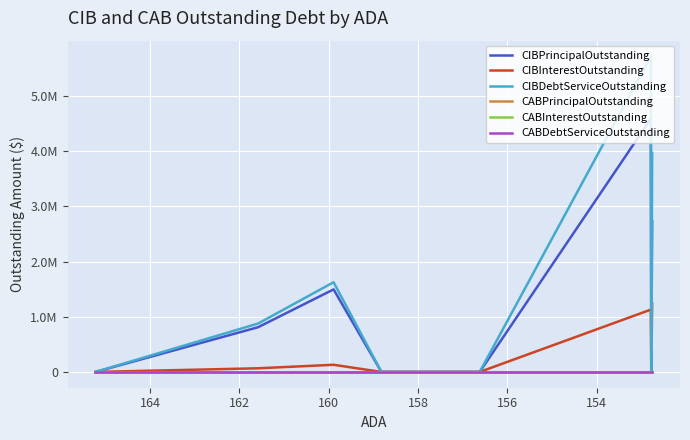

Count the number of categories in the chart.

9